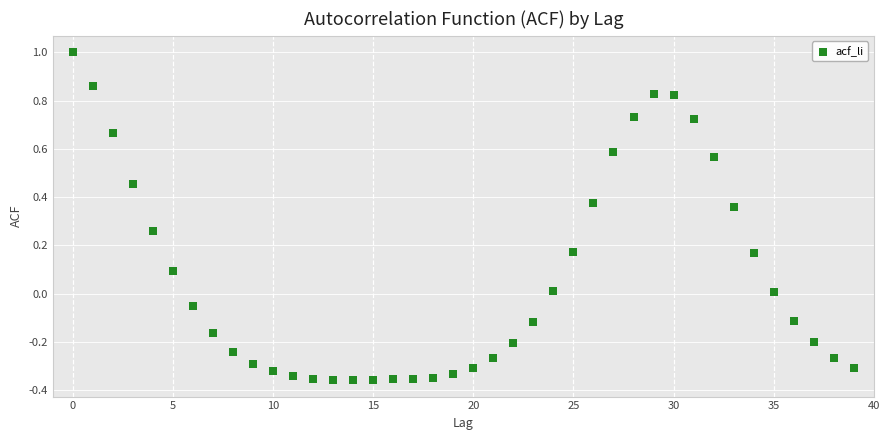

How many points are shown in the scatter plot?

40